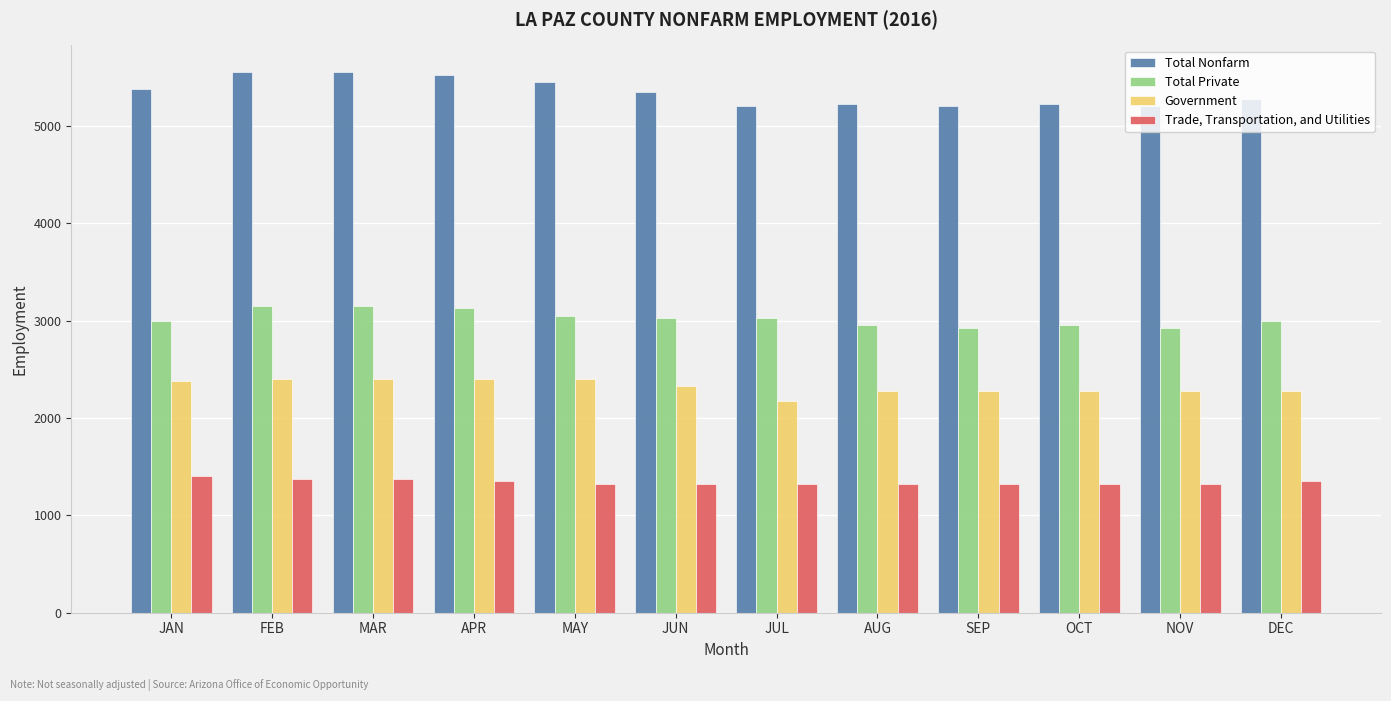

How many Total Private values are between 2950 and 3125?

8